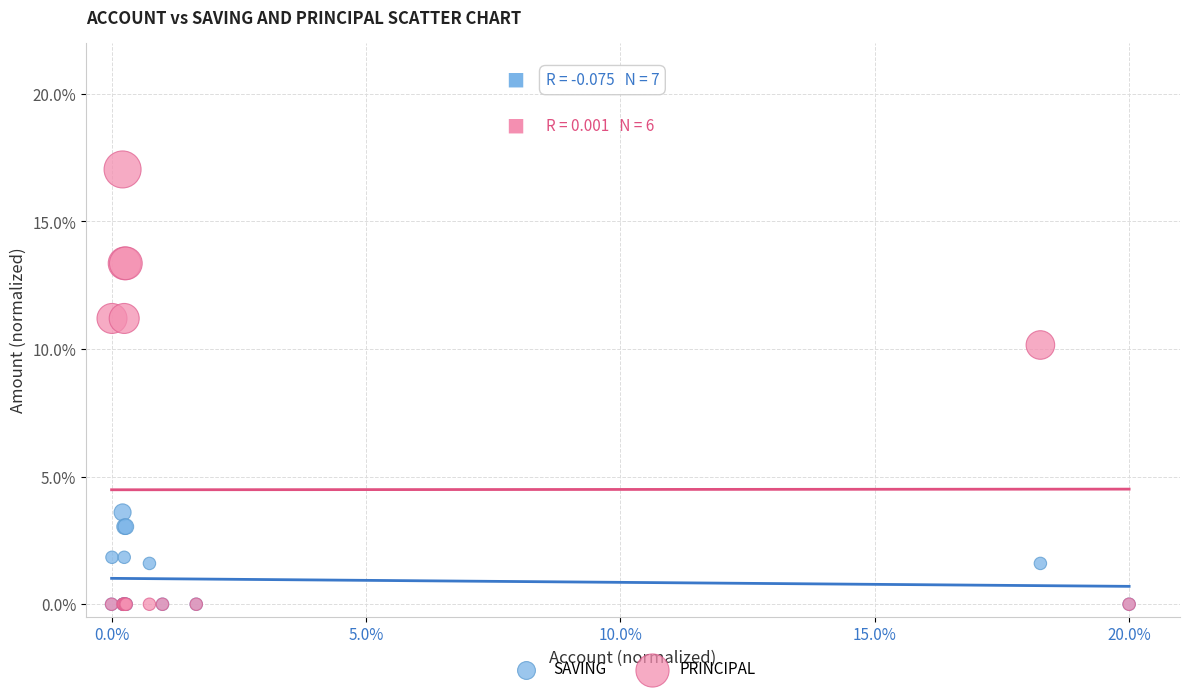

What are all the series names shown in the legend?

SAVING, PRINCIPAL